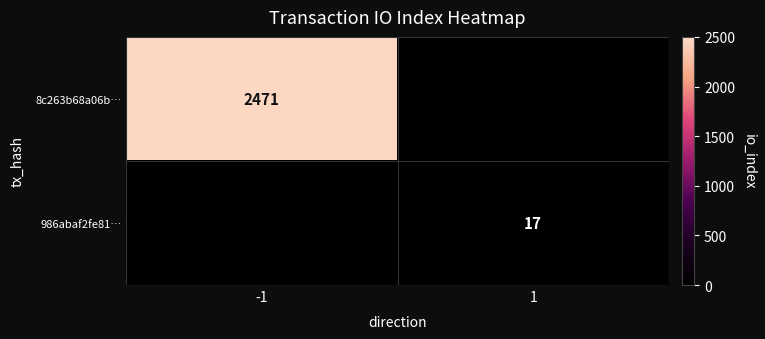

The 8c263b68a06b… series shows 1633 at -1. True or false?

False